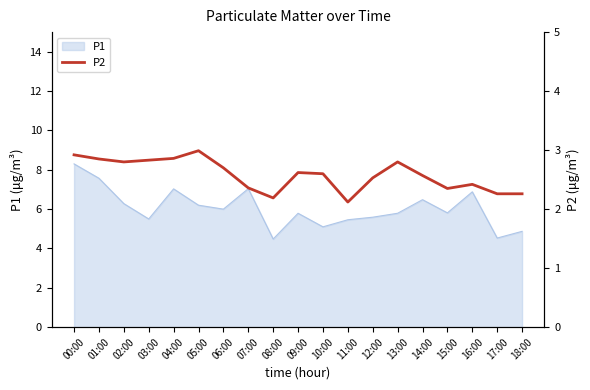

True or false: P1 has a value of 4.9 at 18:00.

True